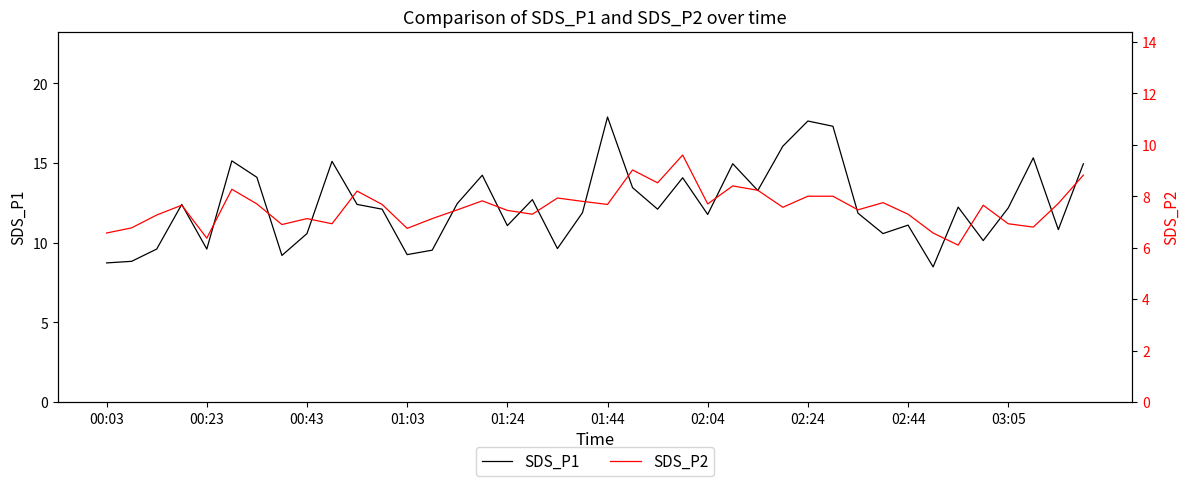

What is the lowest value of the SDS_P1 series?

8.5